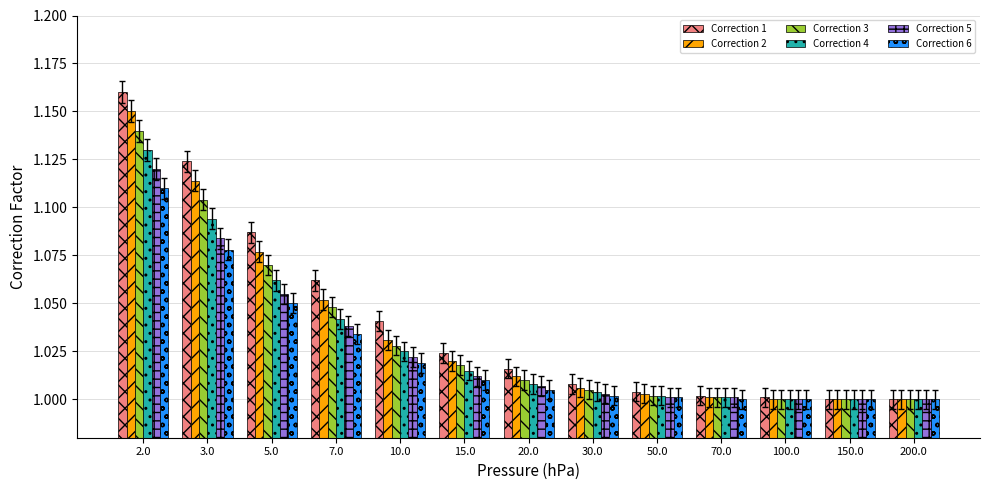

Between 2.0 and 20.0, which series saw the biggest shift?

Correction 1